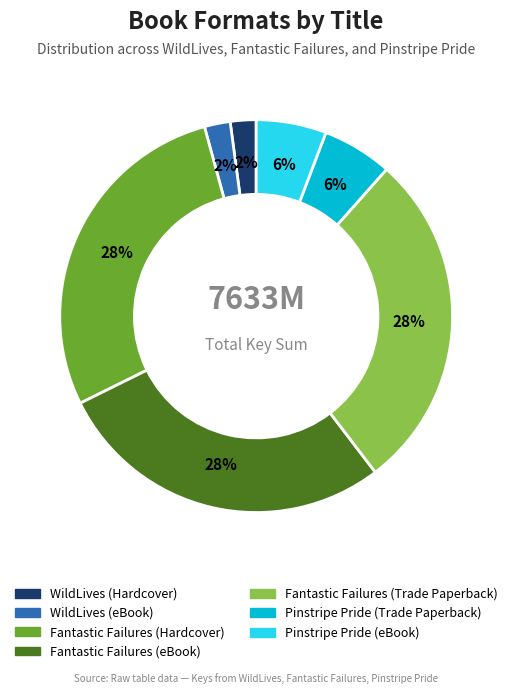

The Pinstripe Pride (eBook) slice represents 14% of the pie. True or false?

False